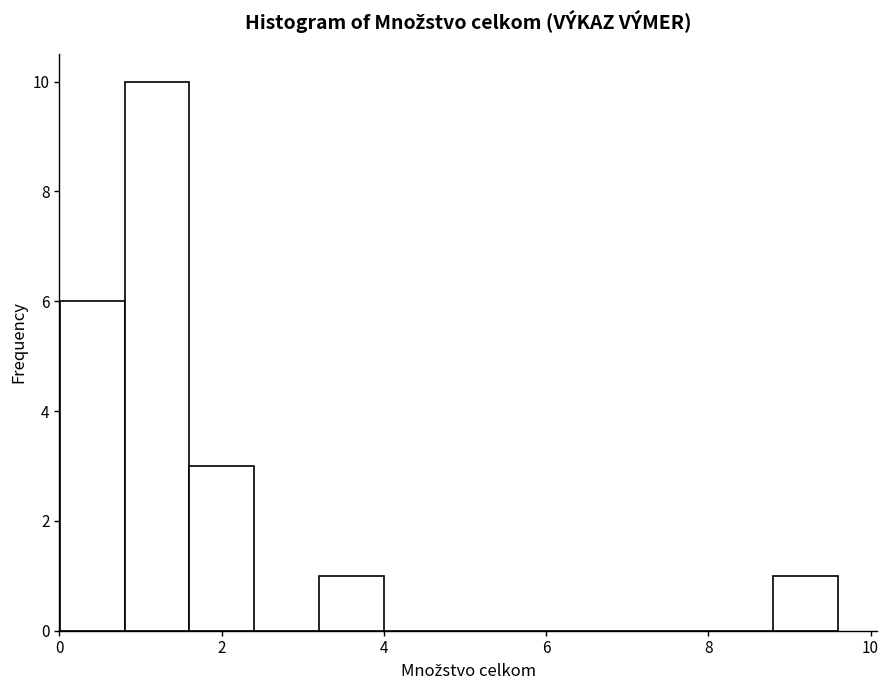

Read against the x-axis, roughly where is the centre of the tallest bar?

1.2